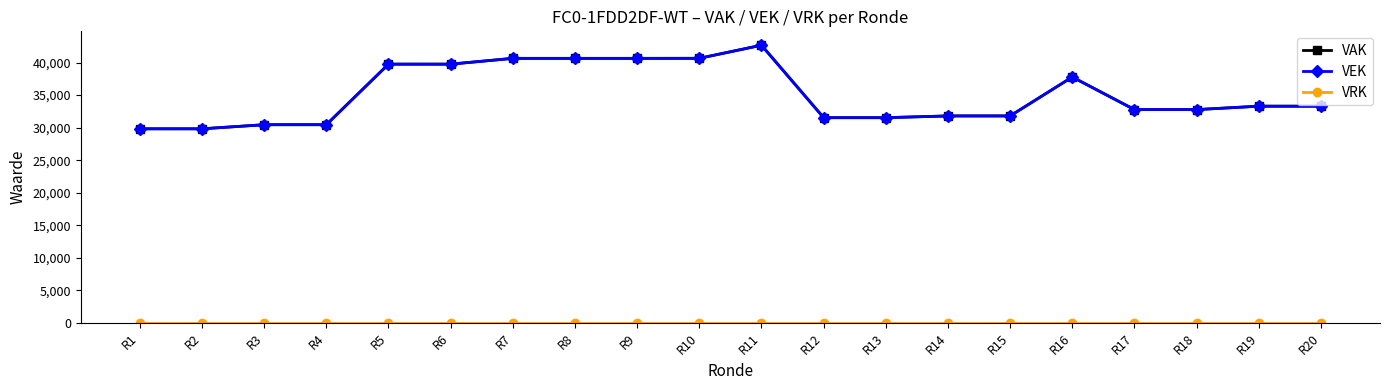

Reading left to right, extract all data points from this chart.

VAK: 29825	29825	30455	30455	39752	39752	40643	40643	40643	40649	42658	31534	31534	31802	31802	37777	32774	32774	33298	33298
VEK: 29825	29825	30455	30455	39752	39752	40643	40643	40643	40649	42658	31534	31534	31802	31802	37777	32774	32774	33298	33298
VRK: 0	0	0	0	0	0	0	0	0	0	0	0	0	0	0	0	0	0	0	0